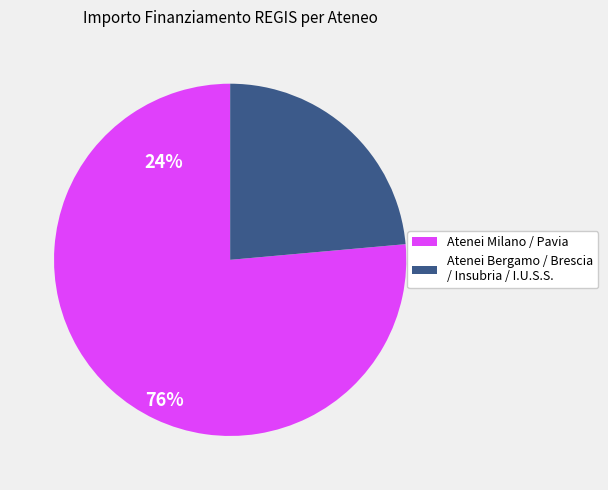

Does any single category account for the majority?

Yes